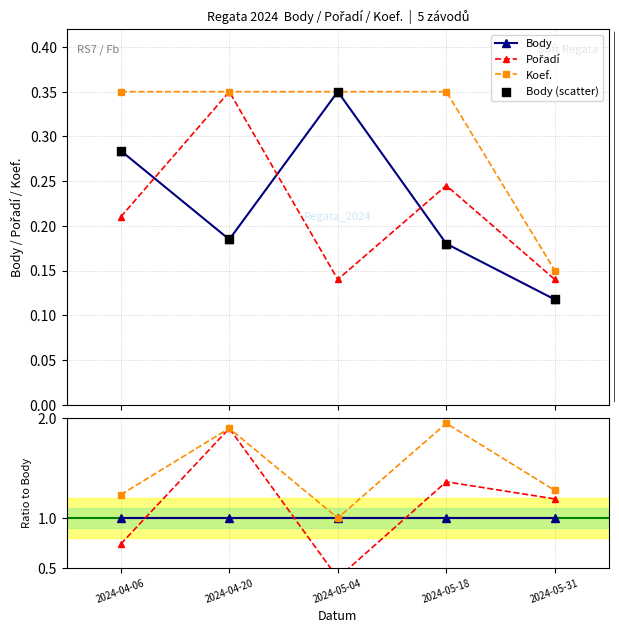

What are all the series names shown in the legend?

Body, Pořadí, Koef., Body (scatter)